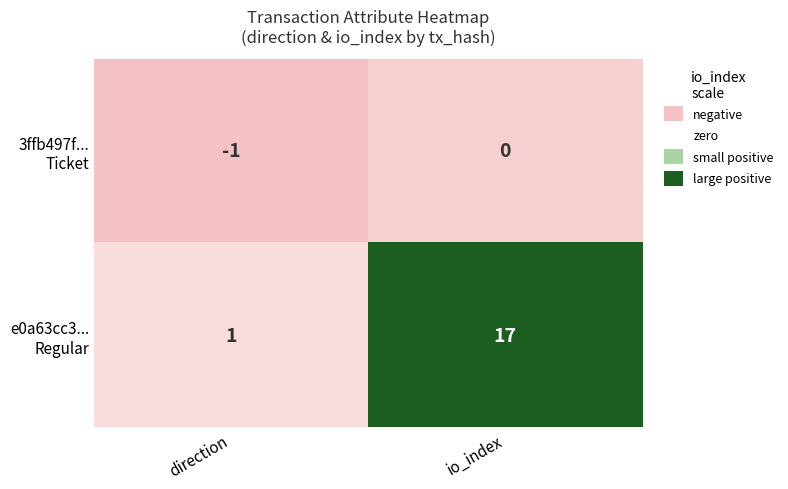

At which category does the chart reach its peak across all series?

io_index